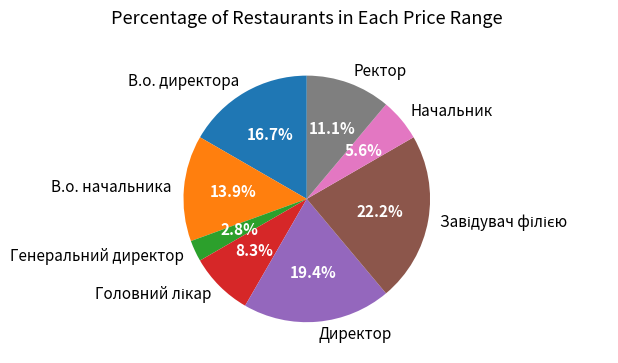

Between Начальник and В.о. начальника, which is larger?

В.о. начальника